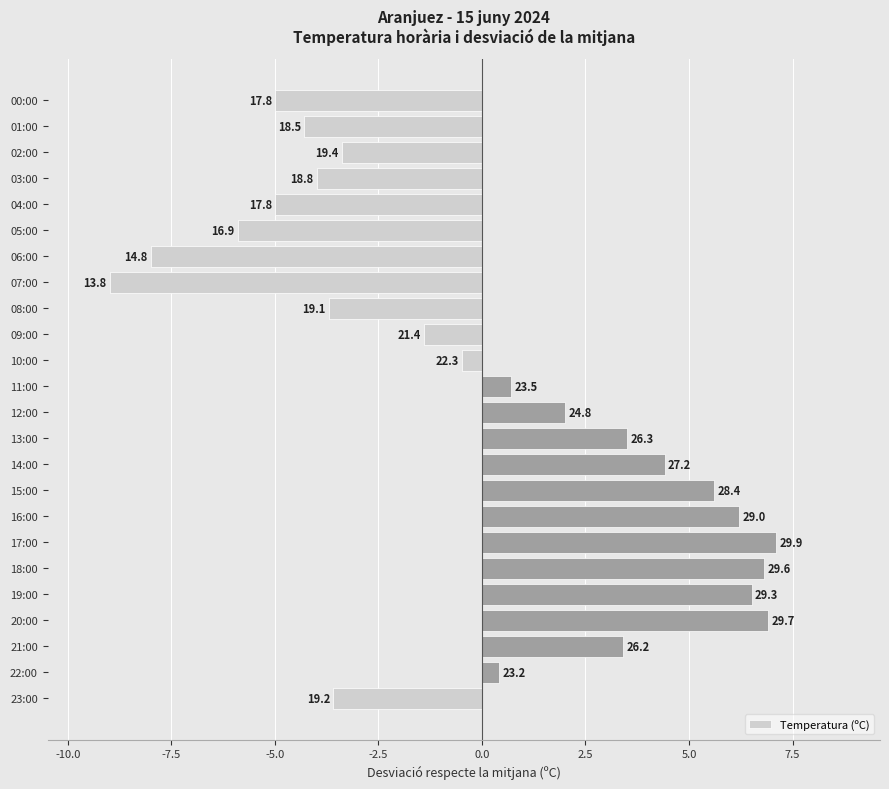

How many bars are there in total?

24